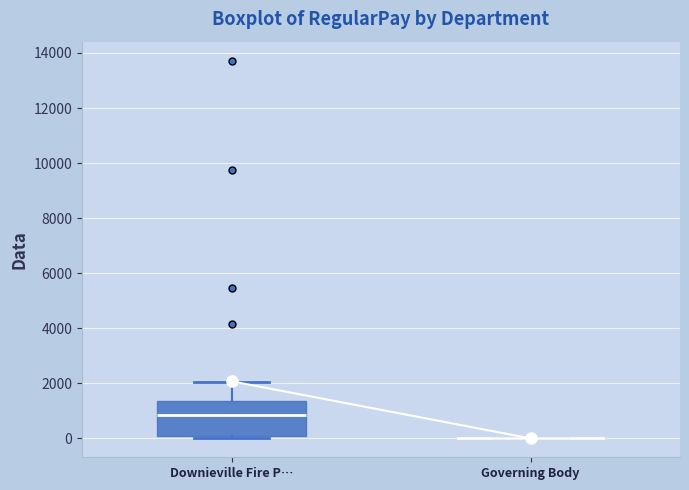

Which box is the tallest, from its lower edge to its upper edge?

Downieville Fire P…